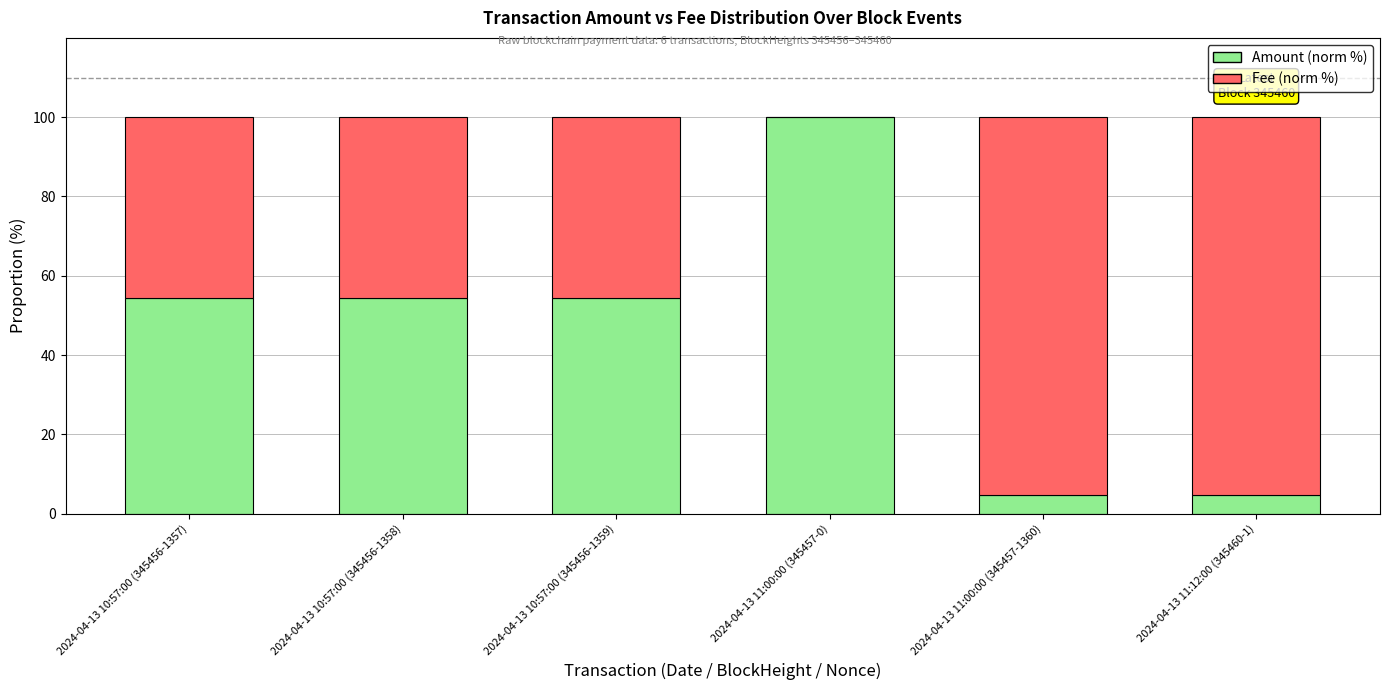

What is the total value across all series at 2024-04-13 11:00:00 (345457-0)?

100.0